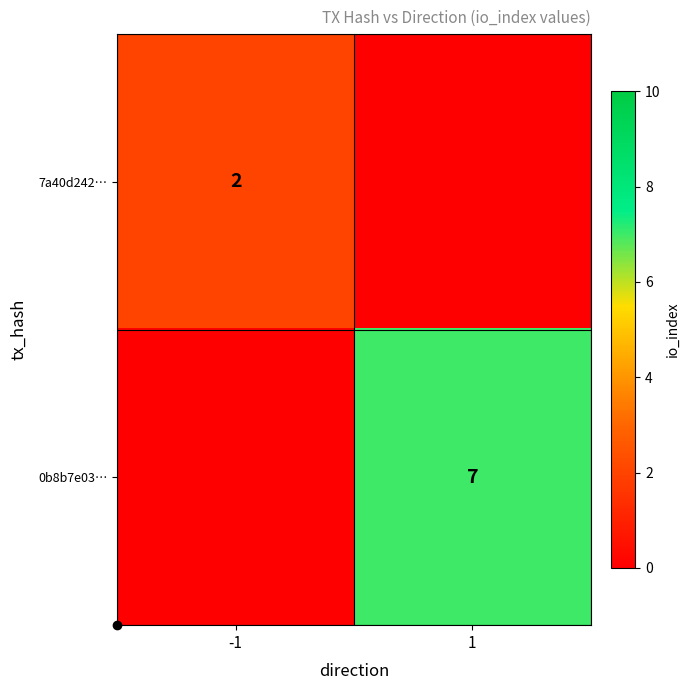

Is it true that 7a40d242… equals 3 at -1?

False